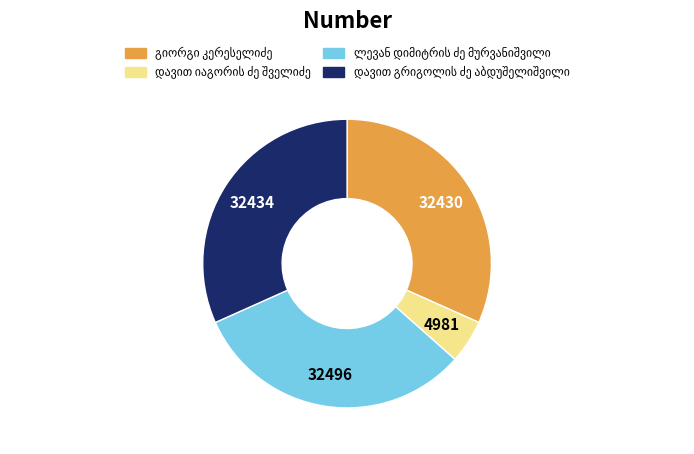

Is there any slice that represents more than half of the pie?

No